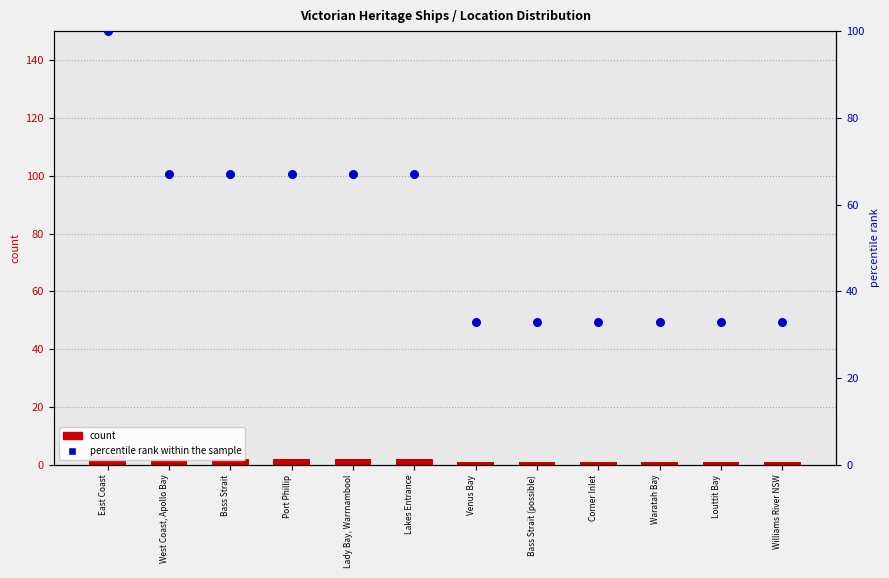

Which series reaches the maximum Y coordinate?

percentile rank within the sample